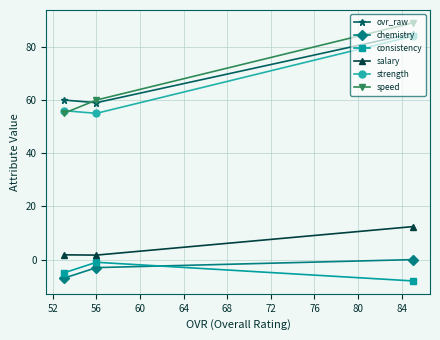

Which series has the largest range (max minus min)?

speed